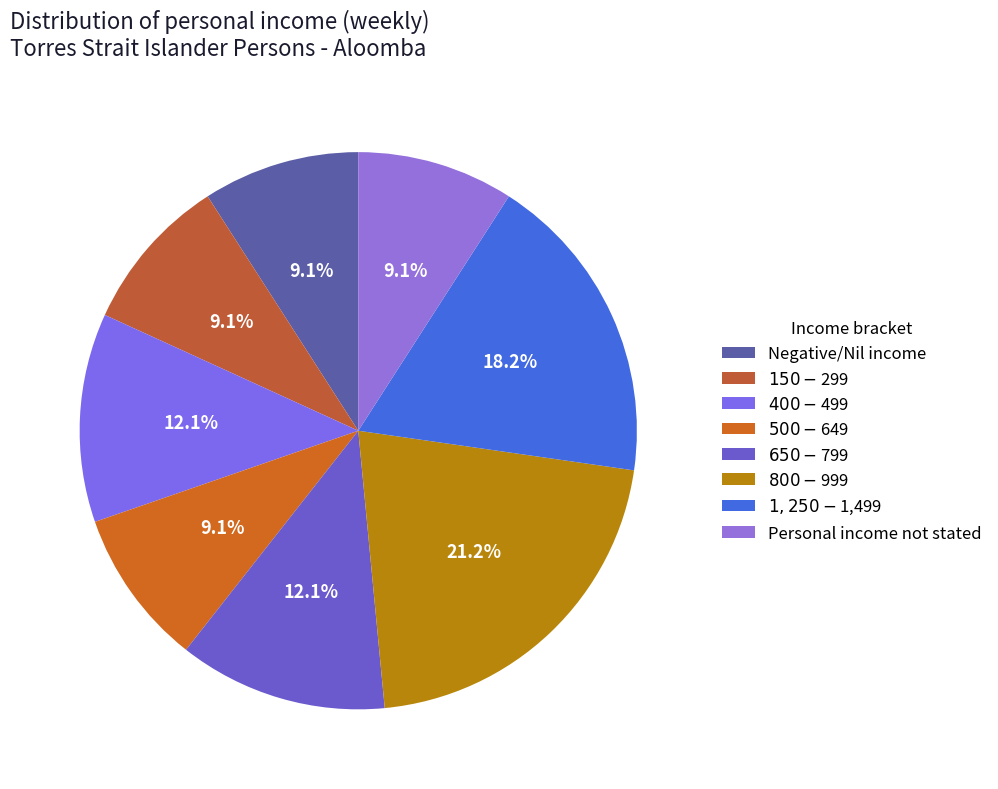

What portion of the pie excludes Negative/Nil income?

90.9%